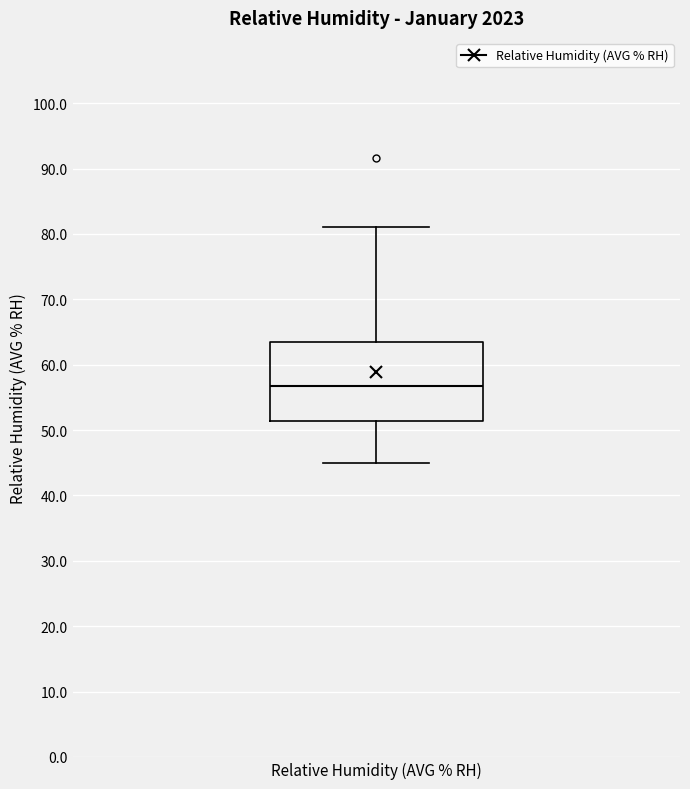

Transcribe this box plot: give where the median line is, the range the box spans, and where the two whiskers end, as read against the y-axis. The values are not printed on the chart, so give them approximately, as read against the axis.

median 57, box 51 to 63, whiskers 45 to 81